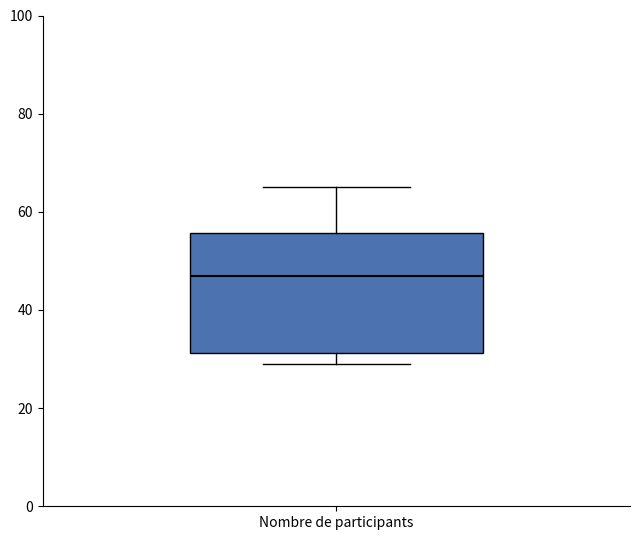

Read this box plot against the y-axis: the position of the median line, the range covered by the box, and the ends of both whiskers. The values are not printed on the chart, so give them approximately, as read against the axis.

median 48, box 32 to 56, whiskers 30 to 66